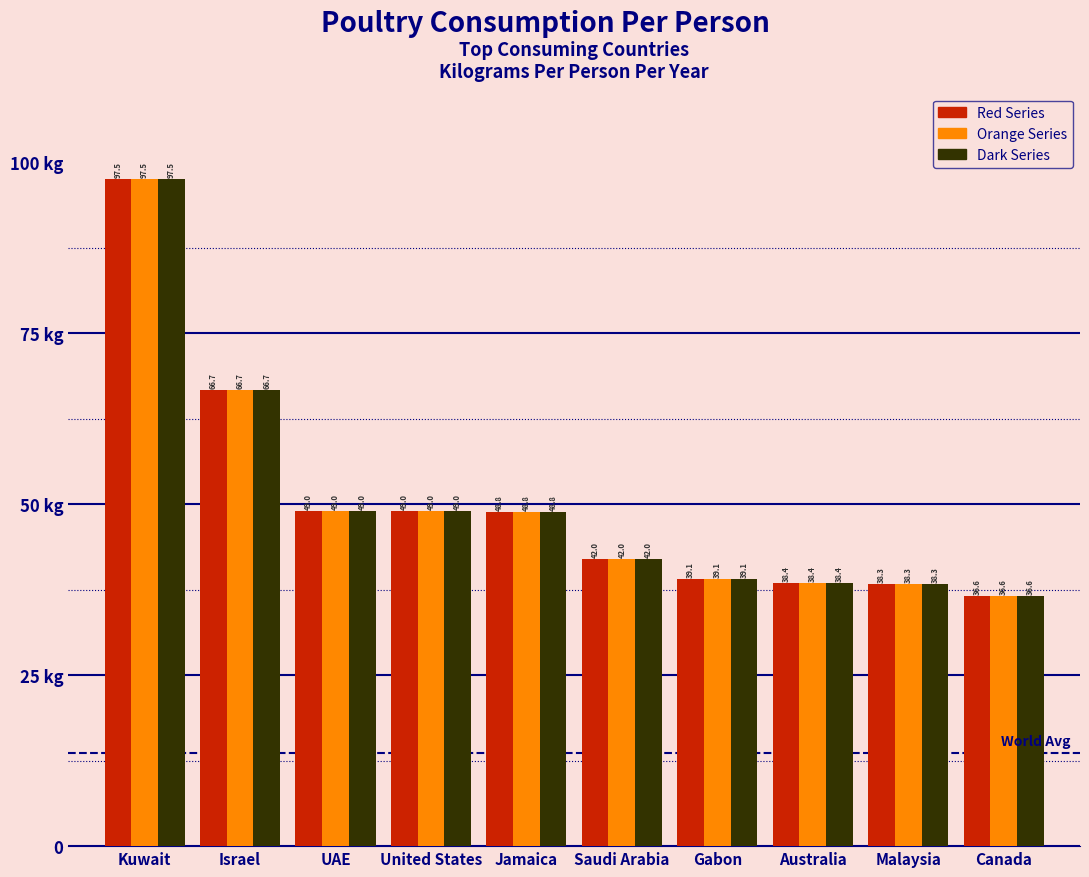

Are the bars horizontal?

No